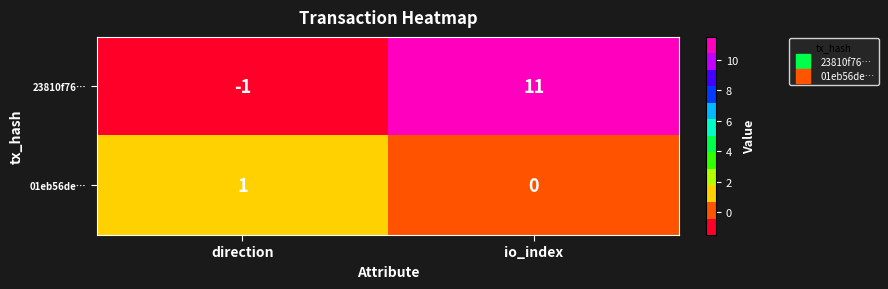

How many distinct data groups are displayed?

2